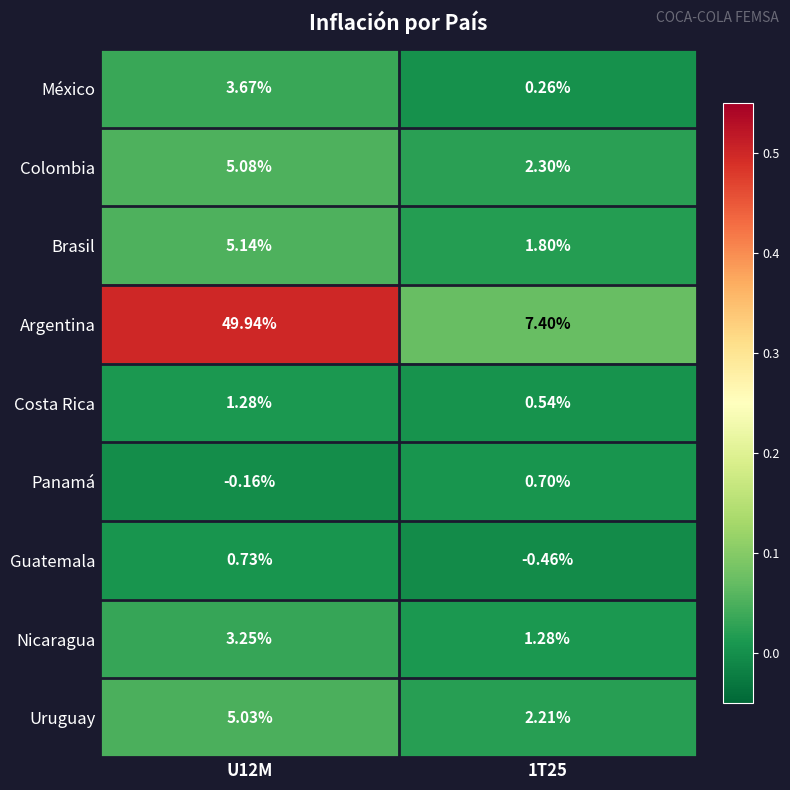

List the series in order of their peak value, highest first.

Argentina, Brasil, Colombia, Uruguay, México, Nicaragua, Costa Rica, Guatemala, Panamá